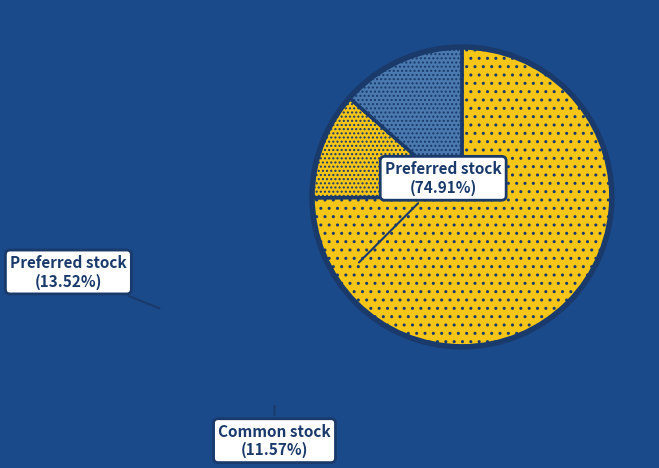

To the nearest percent, what is the average slice percentage?

33%